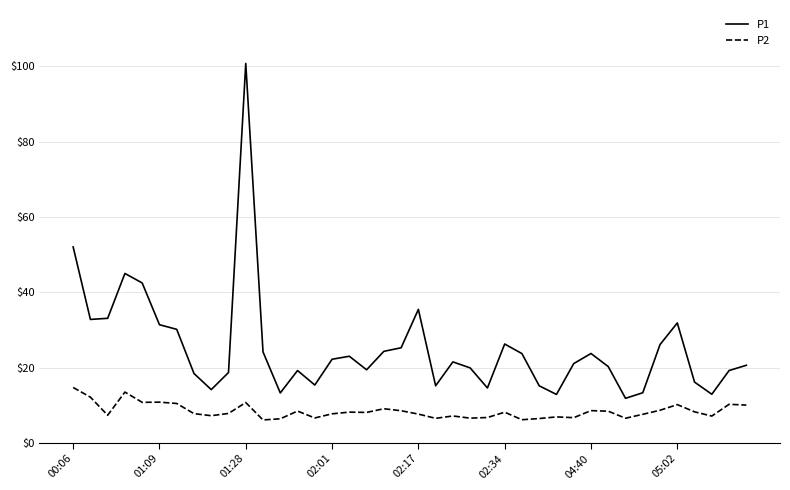

What is the sum of all P1 values?

1006.5